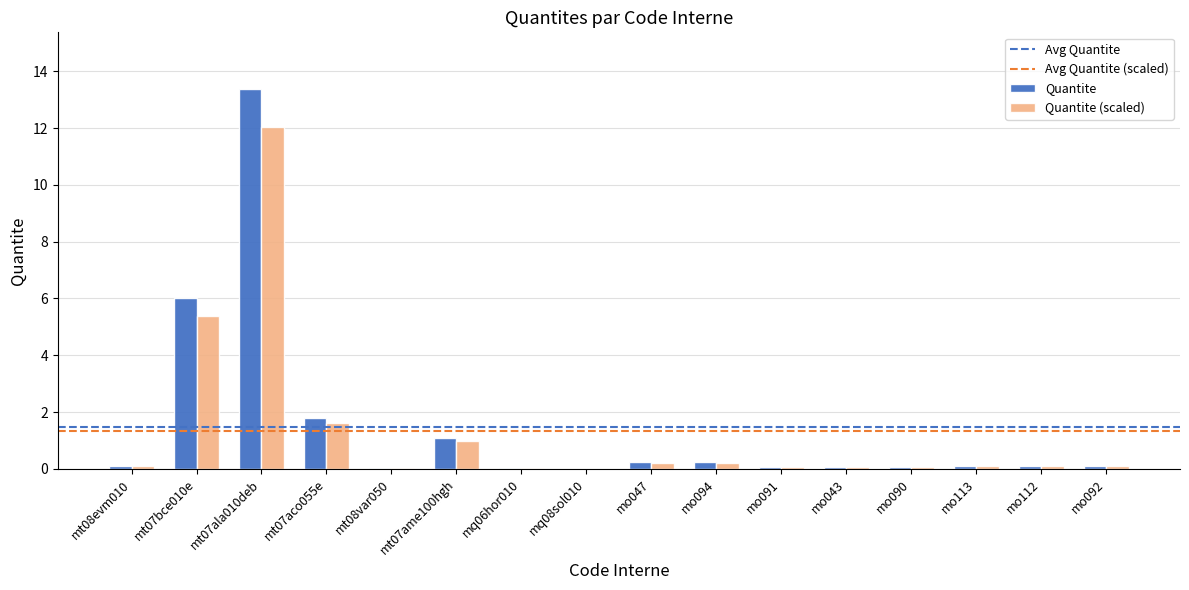

Is it true that Quantite (scaled) equals 0.1 at mo090?

True